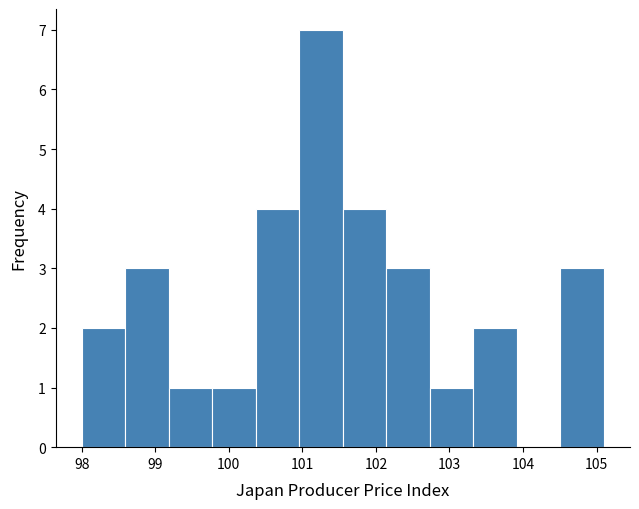

Reading left to right, transcribe this chart: for each bar, give the range it covers on the x-axis and its height. Neither the bar edges nor the heights are printed on the chart, so give them approximately, as read against the axes.

98.0 to 98.6: 2
98.6 to 99.2: 3
99.2 to 99.8: 1
99.8 to 100.4: 1
100.4 to 101.0: 4
101.0 to 101.6: 7
101.6 to 102.1: 4
102.1 to 102.7: 3
102.7 to 103.3: 1
103.3 to 103.9: 2
103.9 to 104.5: 0
104.5 to 105.1: 3